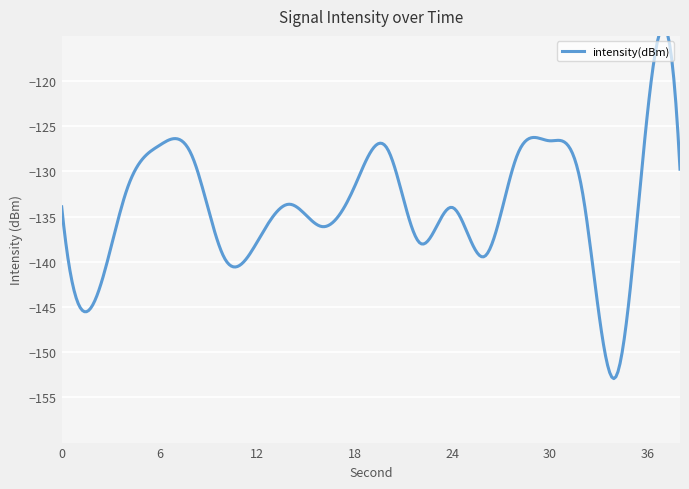

Reading left to right, transcribe all the data shown in this chart.

0=-133.9	2=-144.4	4=-132.0	6=-127.1	8=-128.2	10=-139.6	12=-137.8	14=-133.6	16=-136.1	18=-131.7	20=-127.4	22=-137.9	24=-134.0	26=-139.4	28=-128.2	30=-126.6	32=-132.2	34=-152.9	36=-123.6	38=-129.7